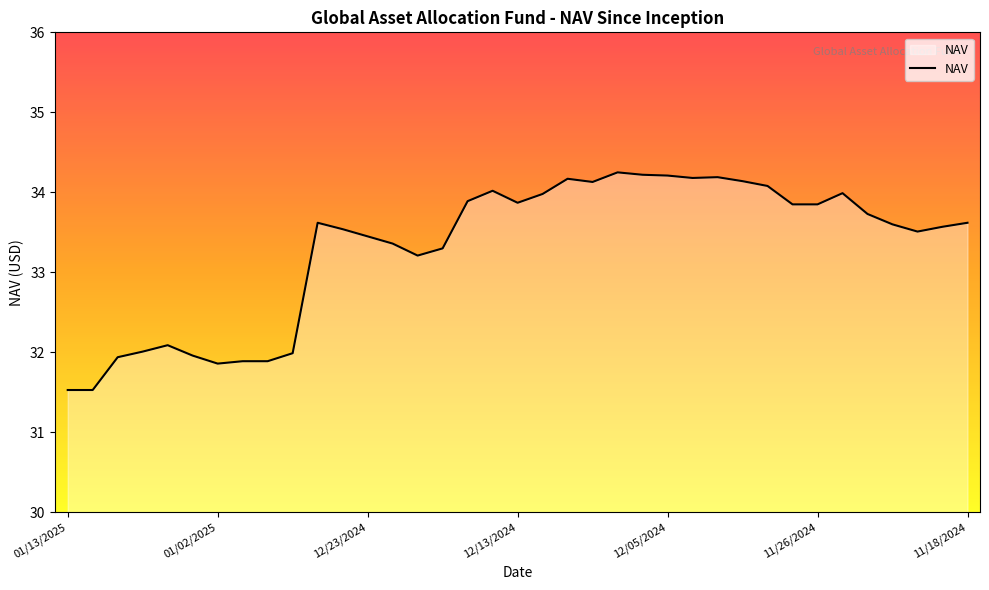

What is the smallest value displayed?

31.5